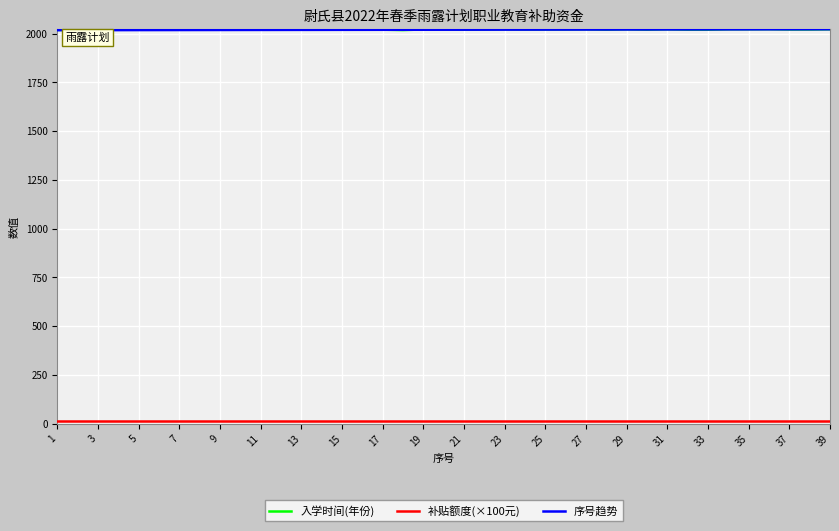

What is the maximum value shown in the chart?

2022.2